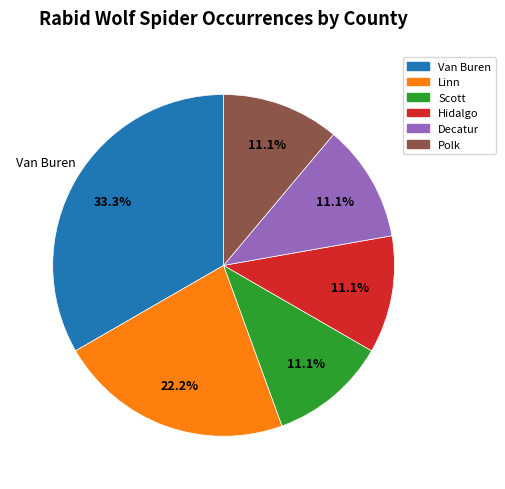

To the nearest percent, what percentage of the pie is Polk?

11%